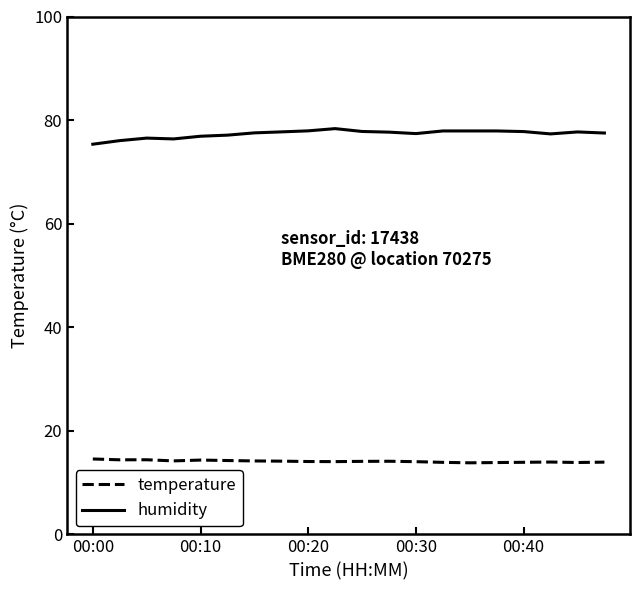

What is the difference between the maximum and minimum values in the humidity series?

3.0